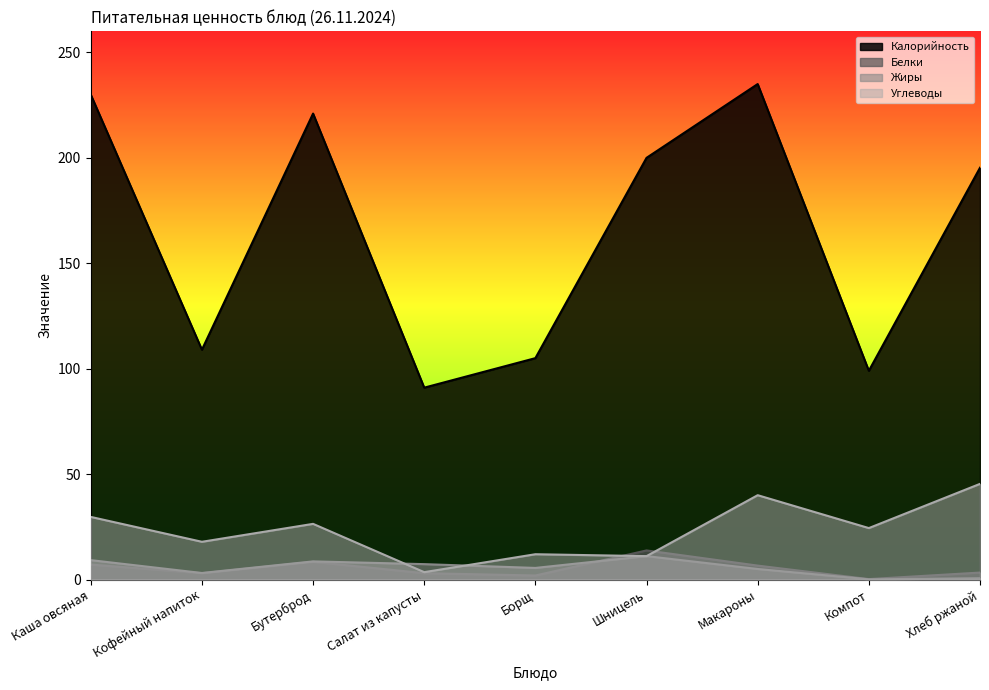

Is it true that Жиры equals 7.3 at Салат из капусты?

True